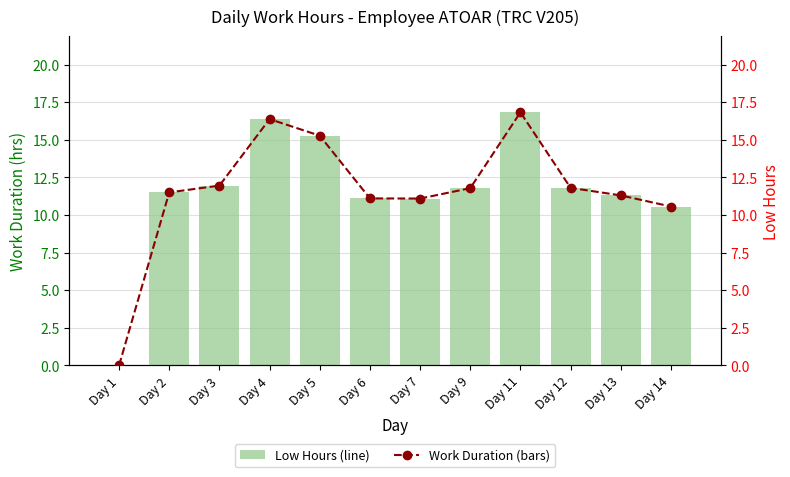

Reading right to left, transcribe all the data shown in this chart.

Work Duration (hrs): 10.6	11.3	11.8	16.8	11.8	11.1	11.1	15.3	16.4	11.9	11.5	0.0
Low Hours: 10.6	11.3	11.8	16.8	11.8	11.1	11.1	15.3	16.4	11.9	11.5	0.0